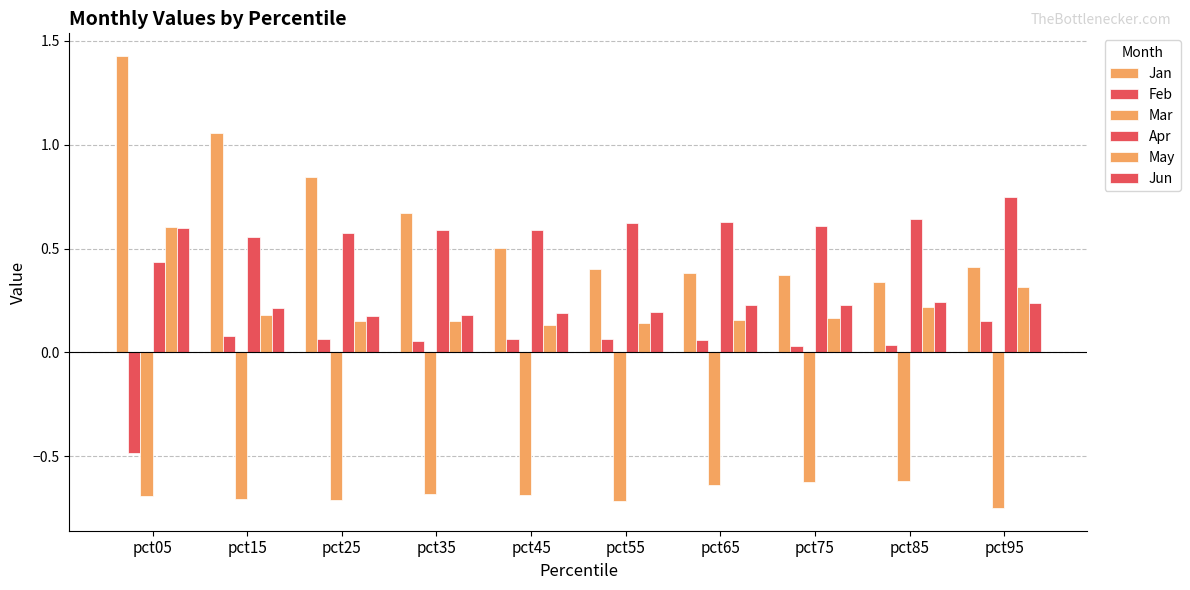

Is the value of May at pct55 greater than the value of Apr at pct45?

No